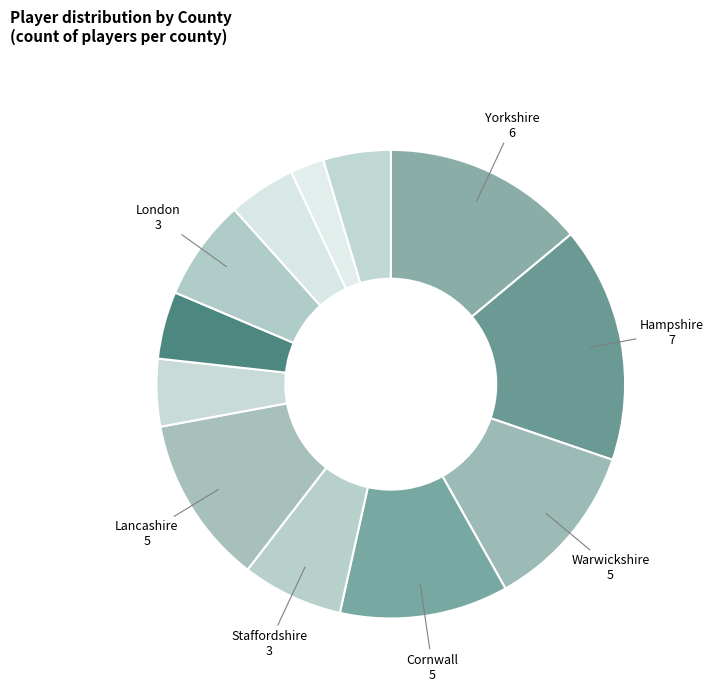

Count the number of slices in the pie.

12